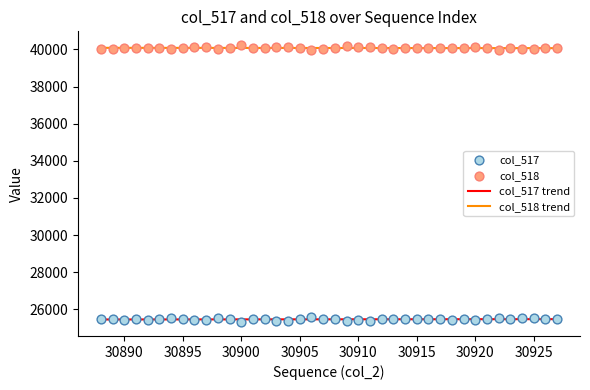

At which category is the sum across all series the highest?

30888